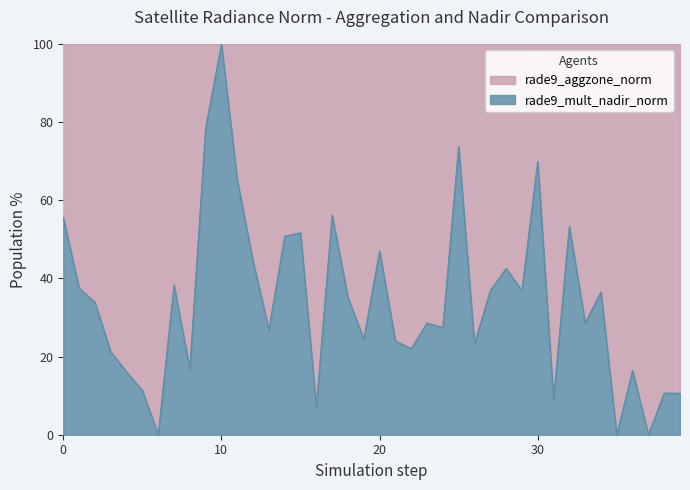

Which category has the highest value across all series?

10